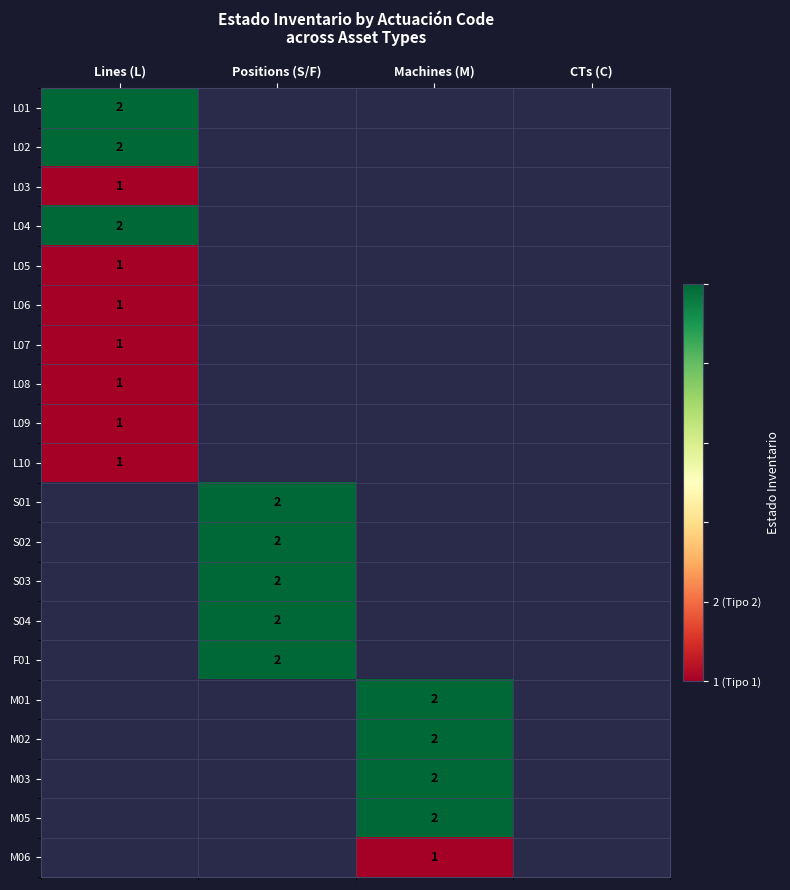

Count the number of data series in this chart.

20